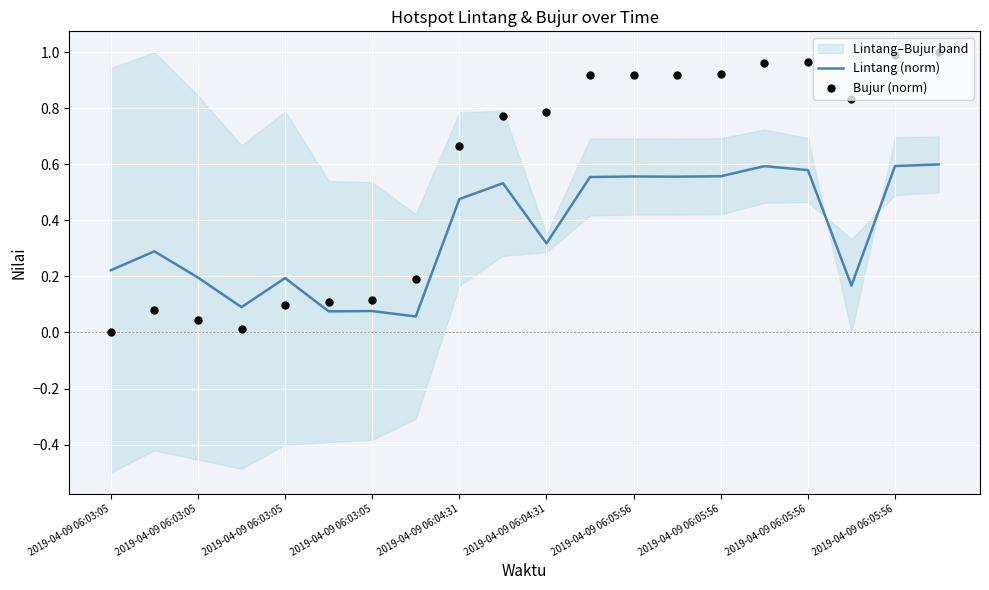

Which series contains the lowest Y value?

Bujur (norm)